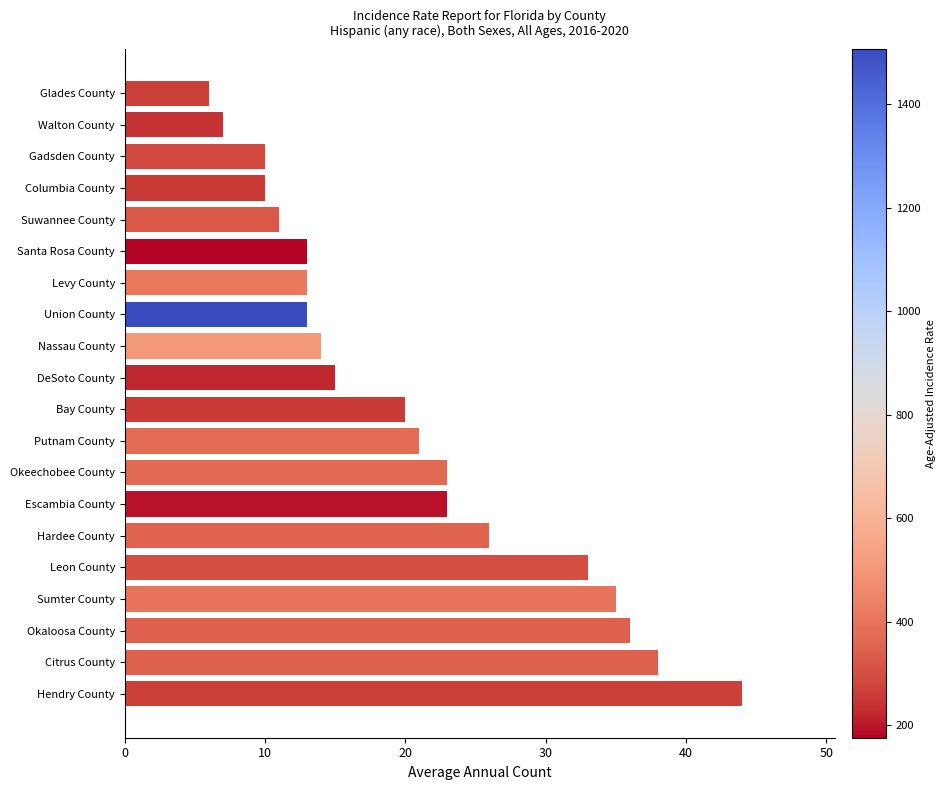

How many bars are there in total?

20